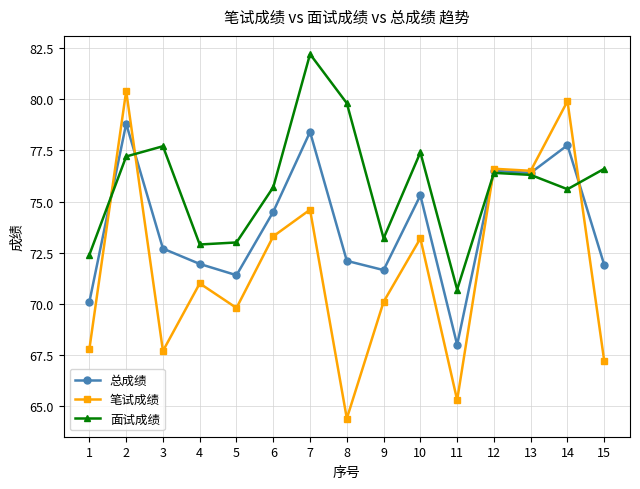

The 面试成绩 series shows 77.4 at 10. True or false?

True